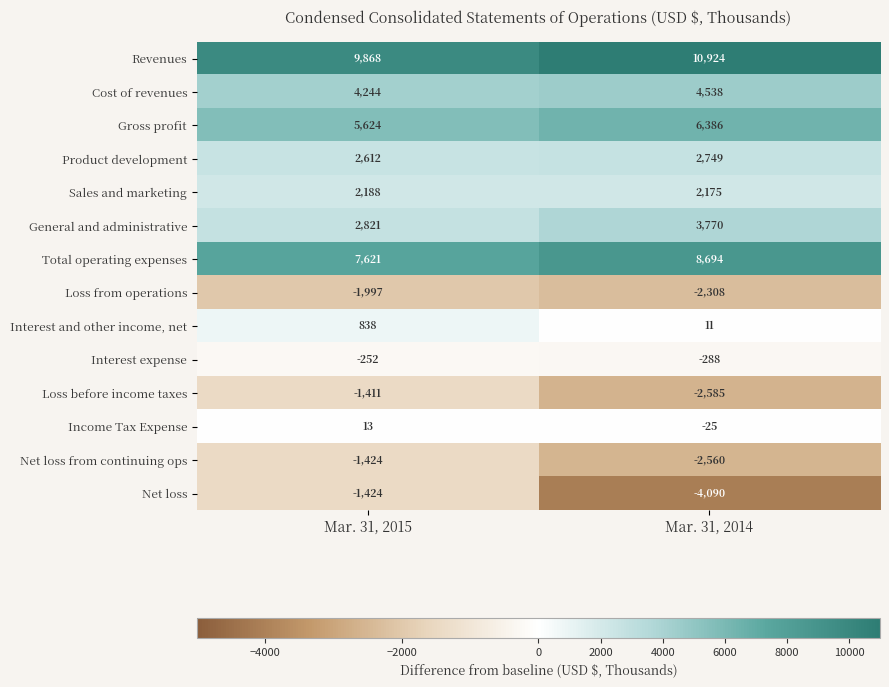

List the labels in order of Total operating expenses value, smallest first.

Mar. 31, 2015, Mar. 31, 2014